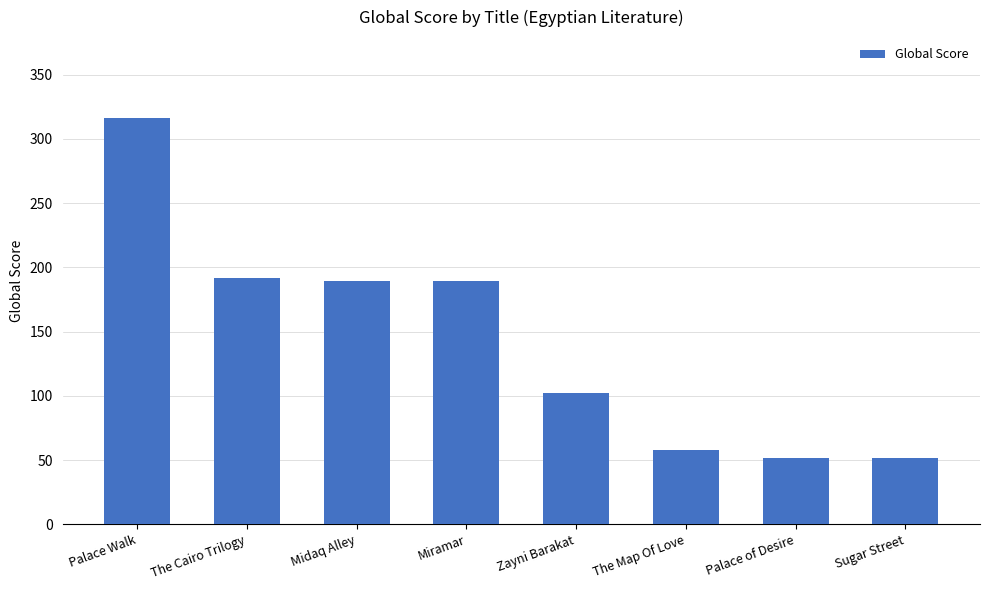

How many categories are shown in the chart?

8